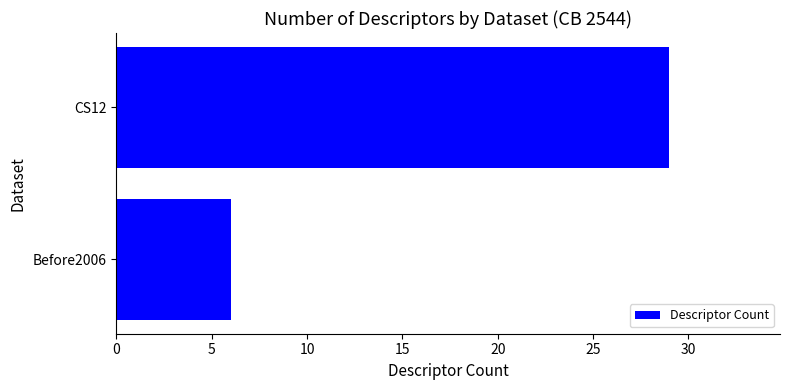

At which category does the chart reach its peak across all series?

CS12